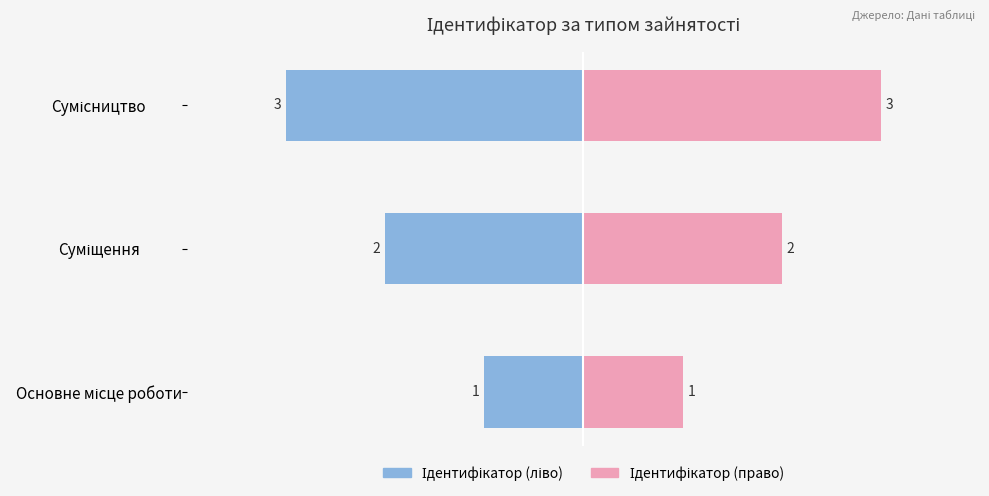

Rank the categories by Ідентифікатор (ліво) value from highest to lowest.

Основне місце роботи, Суміщення, Сумісництво